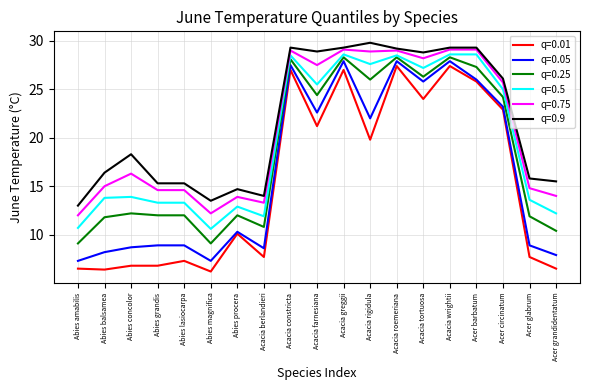

Which series has the largest range (max minus min)?

q=0.01